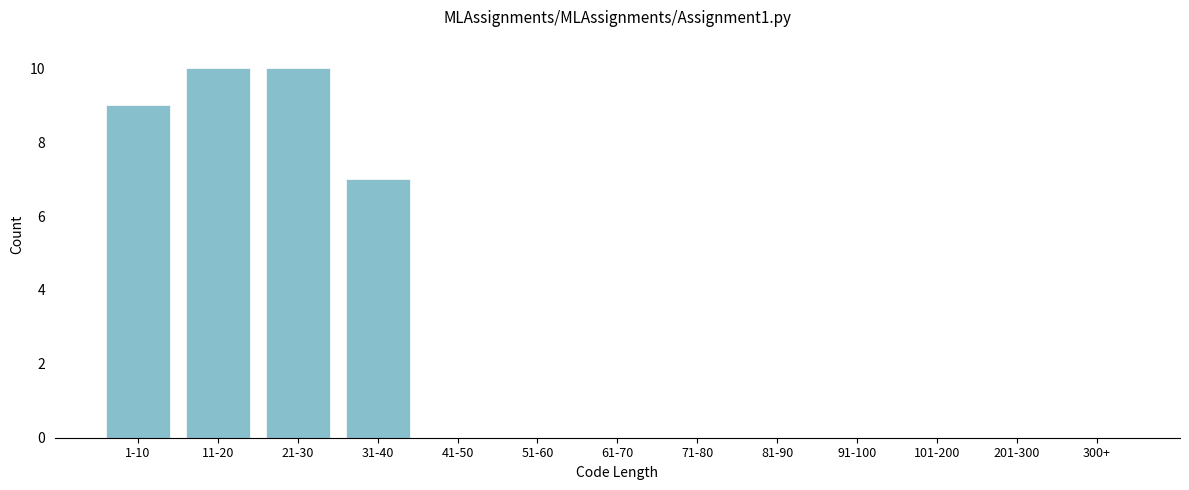

Reading left to right, extract all data points from this chart.

1-10=9	11-20=10	21-30=10	31-40=7	41-50=0	51-60=0	61-70=0	71-80=0	81-90=0	91-100=0	101-200=0	201-300=0	300+=0